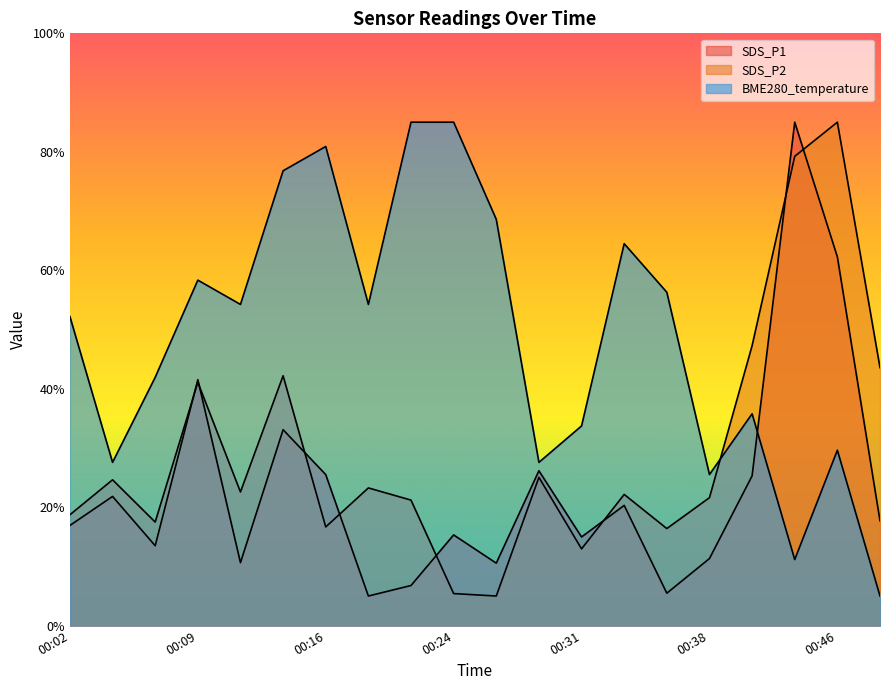

At which label is SDS_P2 closest to 45?

00:48